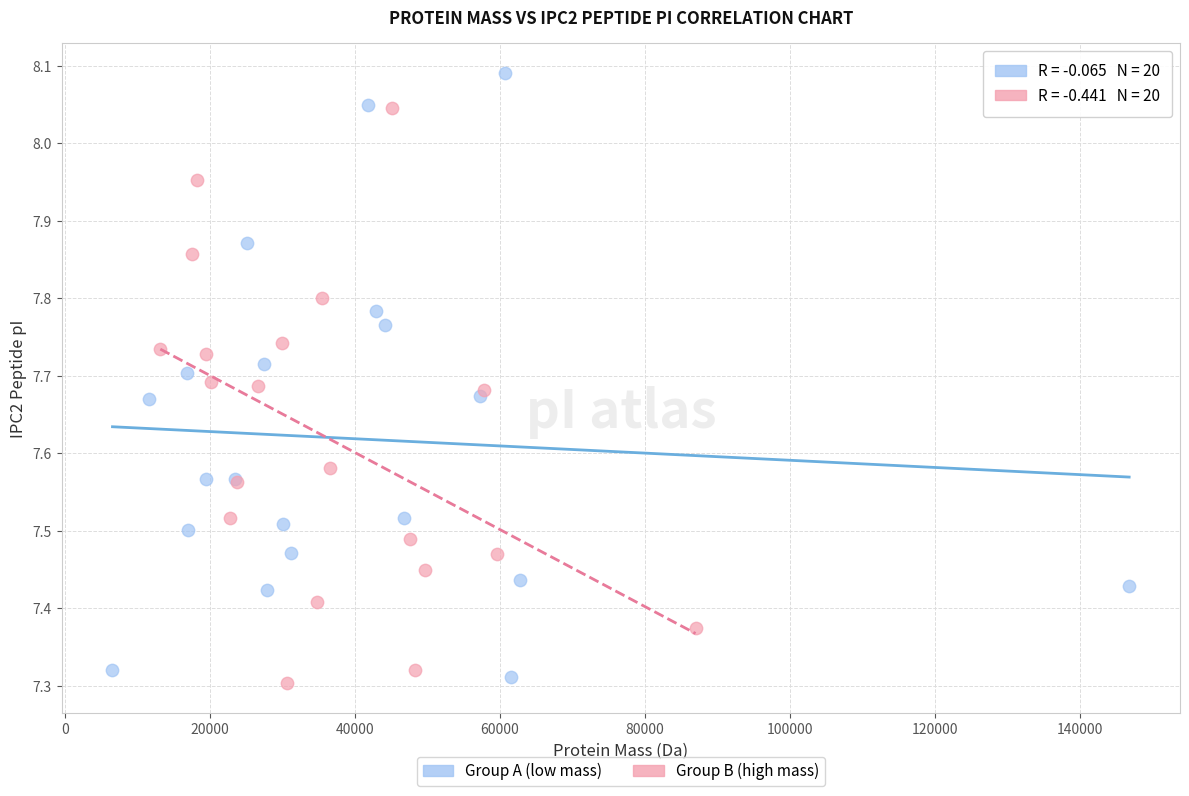

Which series reaches the maximum Y coordinate?

Group A (low mass)